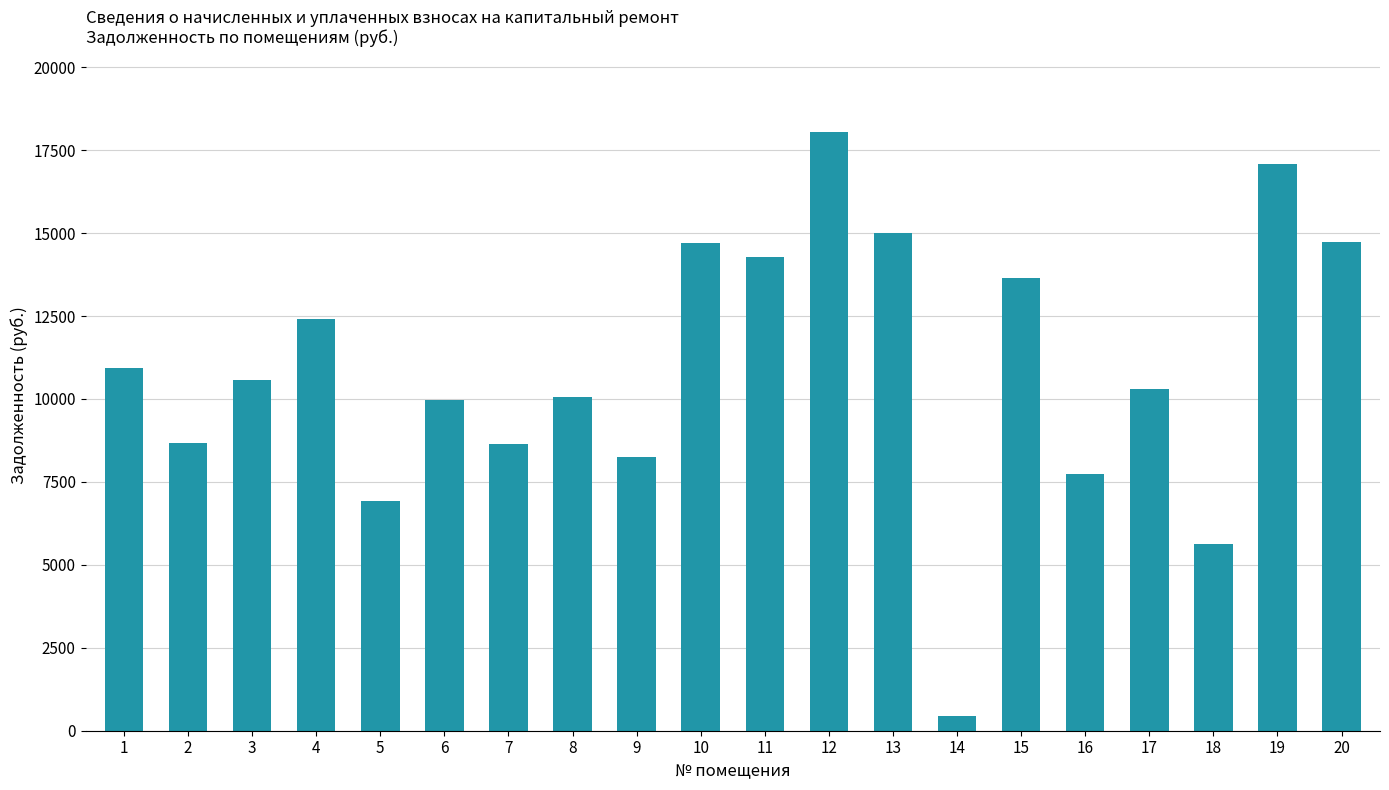

What is the difference between the values at 2 and 14?

8221.3